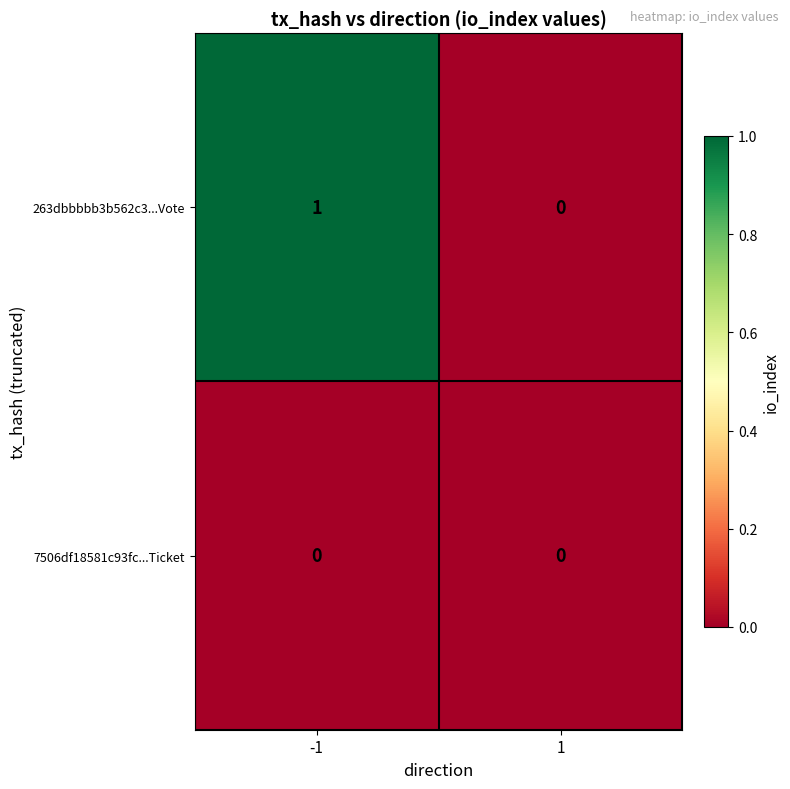

At -1, list the series in order from largest to smallest.

263dbbbbb3b562c3...Vote, 7506df18581c93fc...Ticket